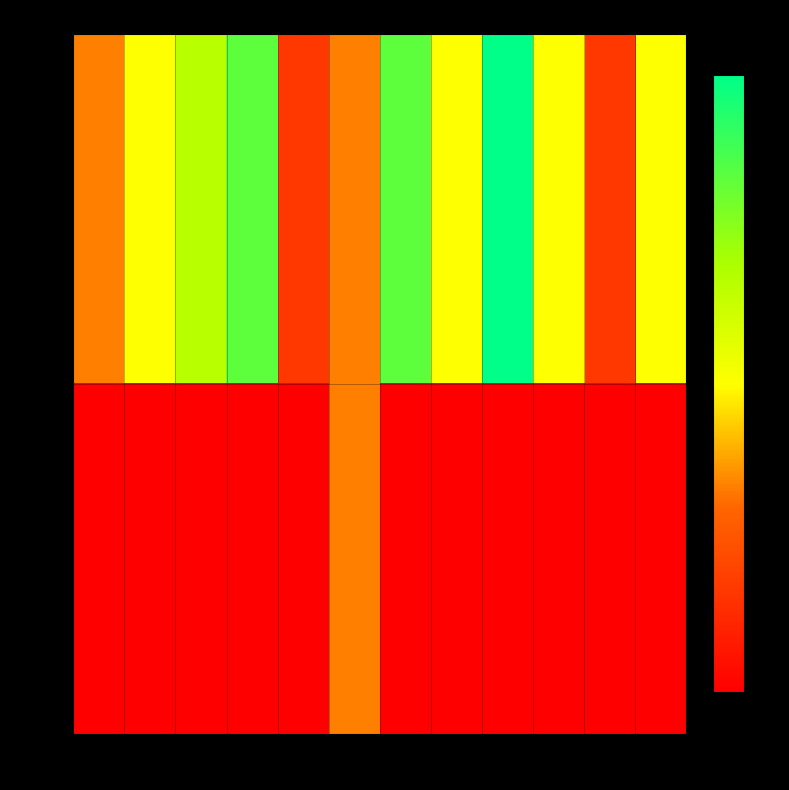

At which category does the chart reach its minimum across all series?

1